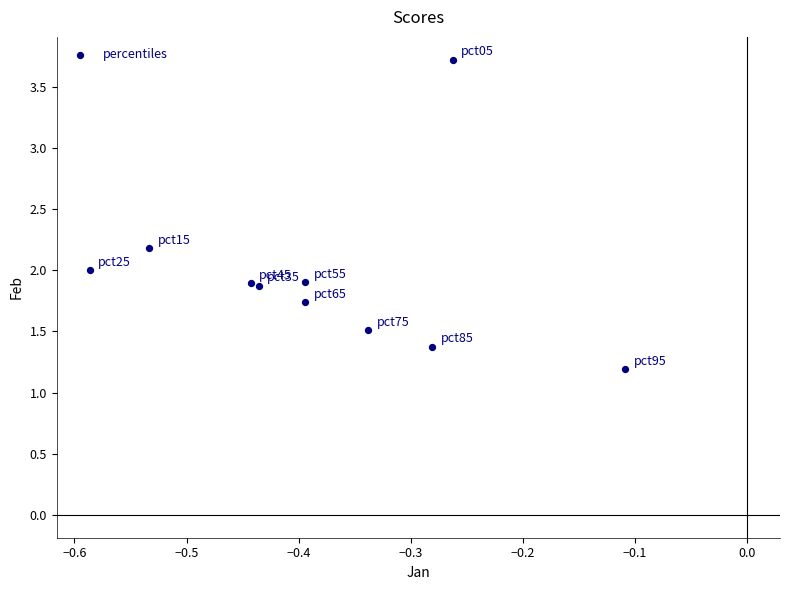

What is the range of X values (max minus min)?

0.5